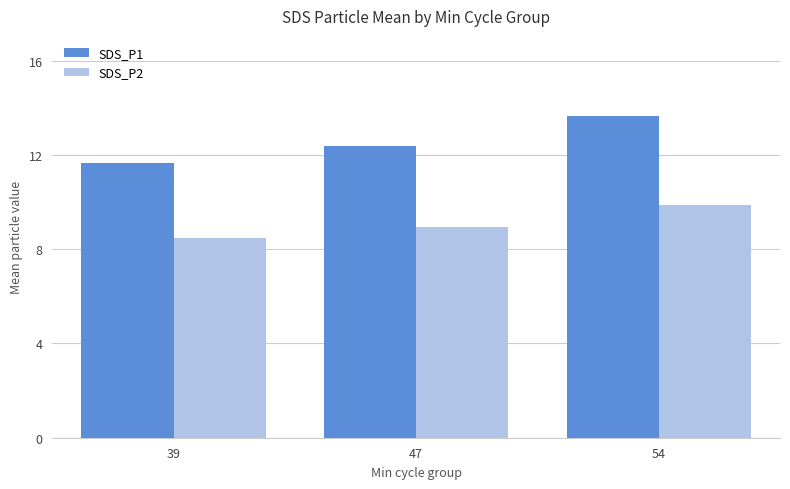

Is the value of SDS_P1 at 54 greater than the value of SDS_P2 at 47?

Yes